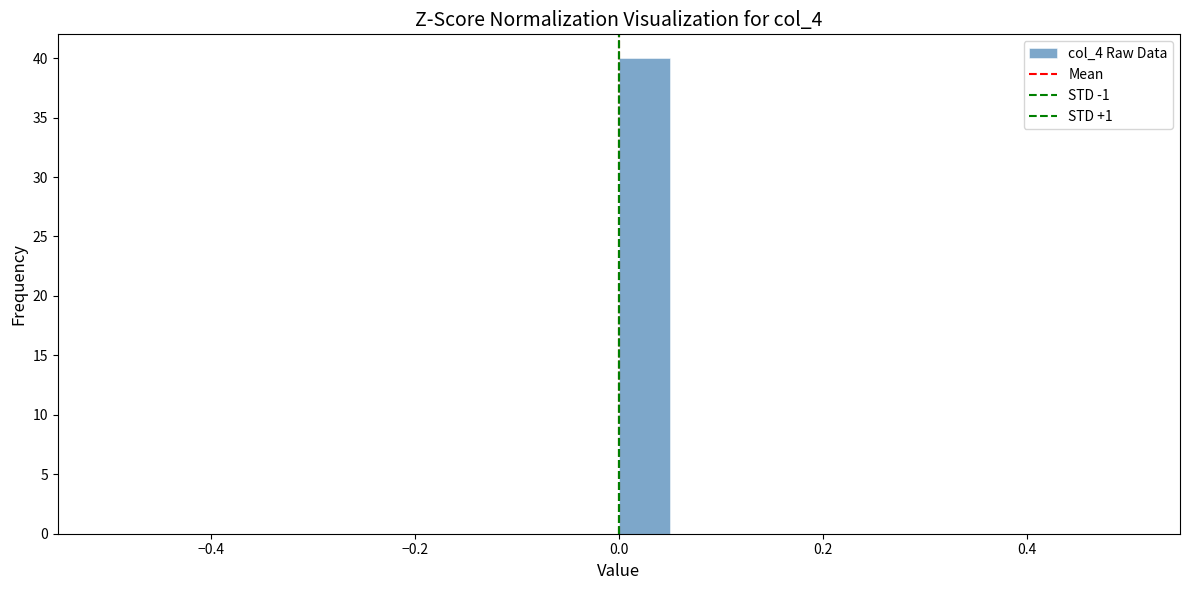

Around what value on the x-axis is the tallest bar? Give the approximate position of its centre, as read against the axis.

0.02